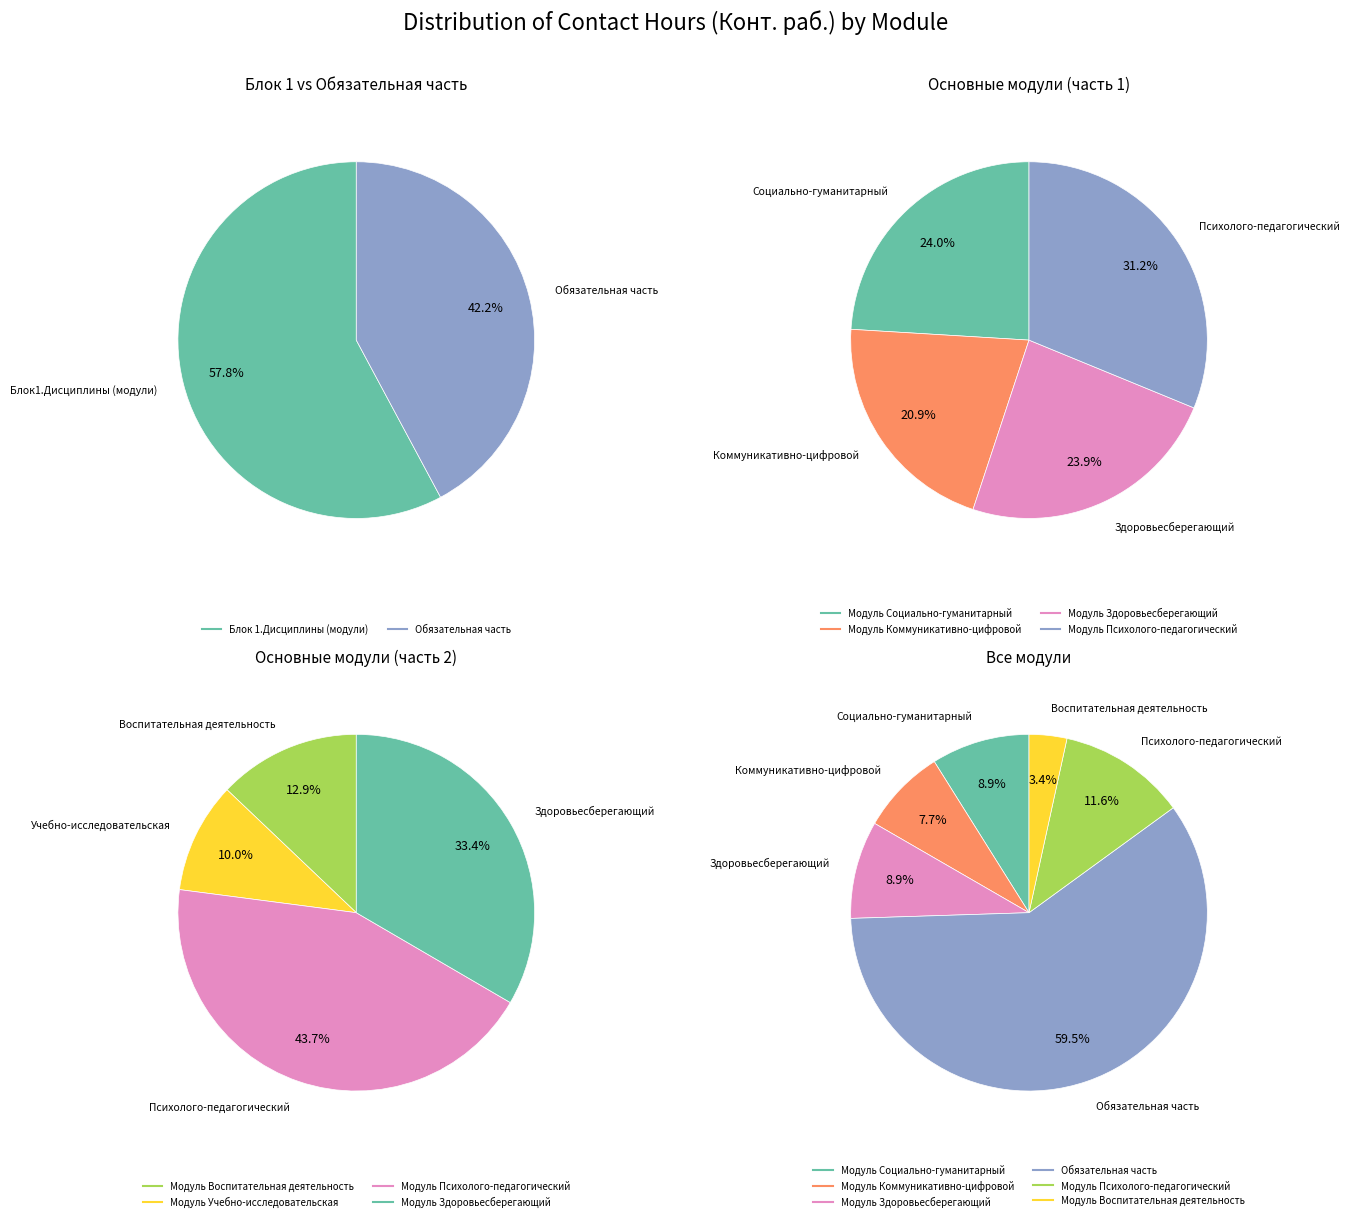

Does any single category account for the majority?

No